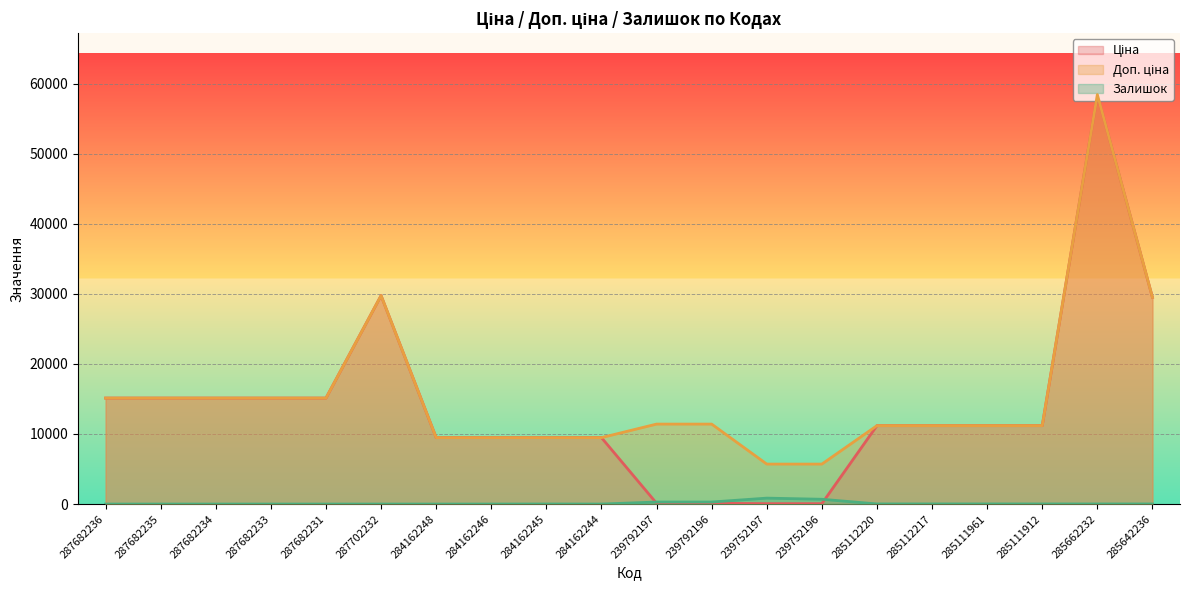

How many lines are shown in the chart?

3